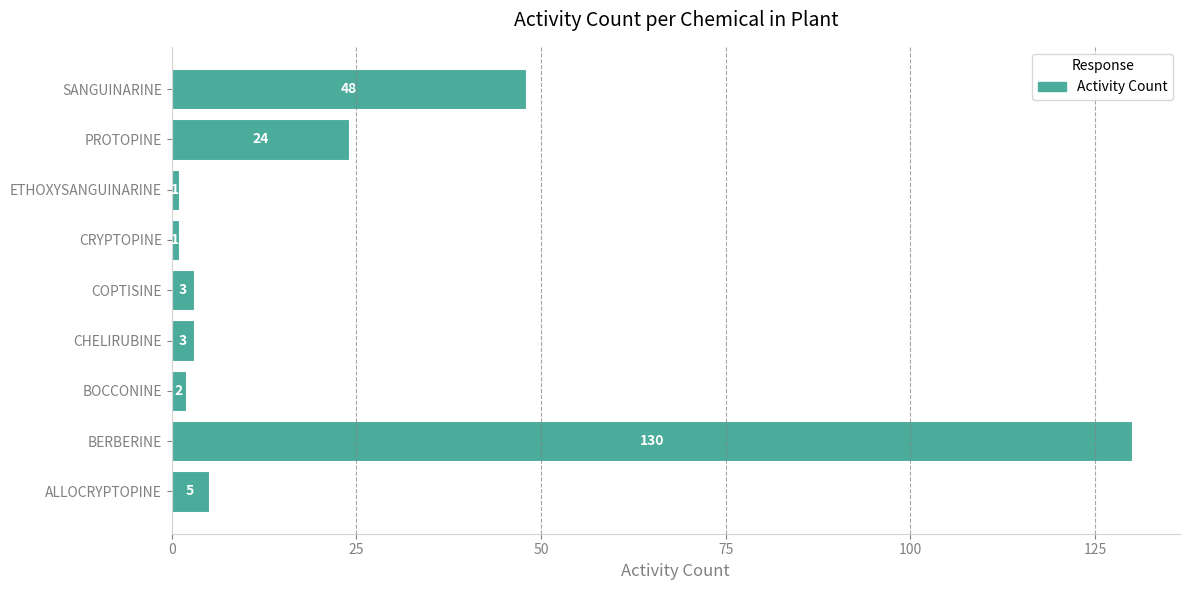

Reading bottom to top, extract all data points from this chart.

5	130	2	3	3	1	1	24	48